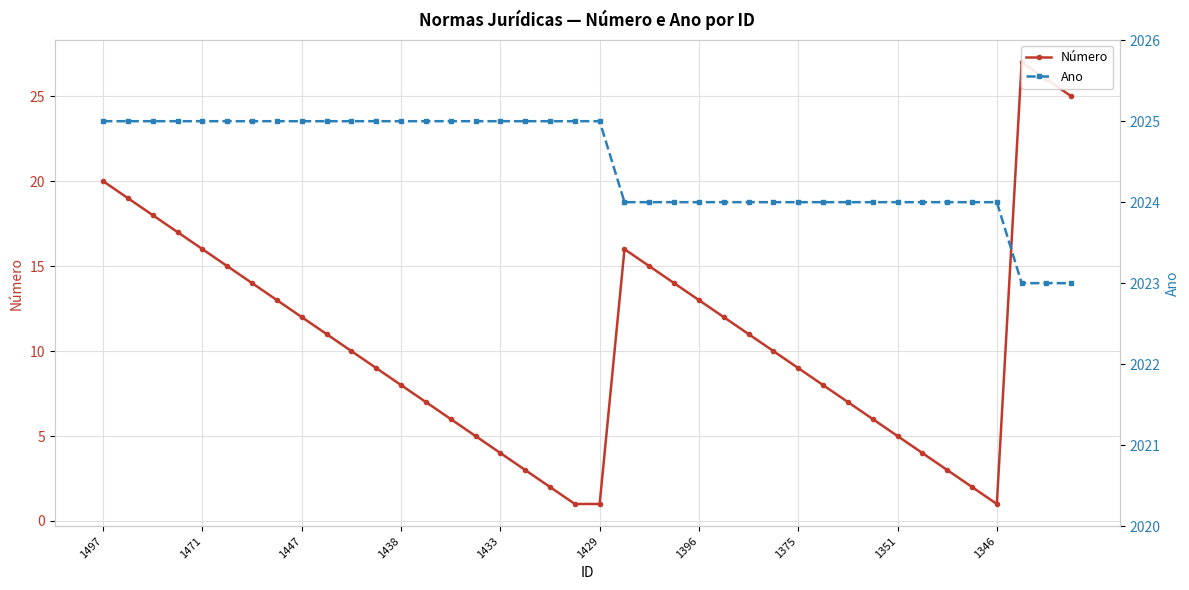

At which label does Ano reach its peak?

1497